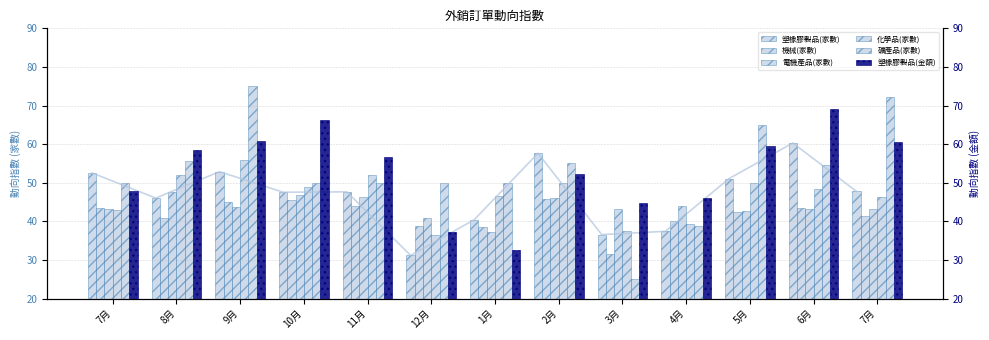

Rank the series by their maximum value, from lowest to highest.

機械(家數), 電機產品(家數), 化學品(家數), 塑橡膠製品(家數), 塑橡膠製品(金額), 礦產品(家數)